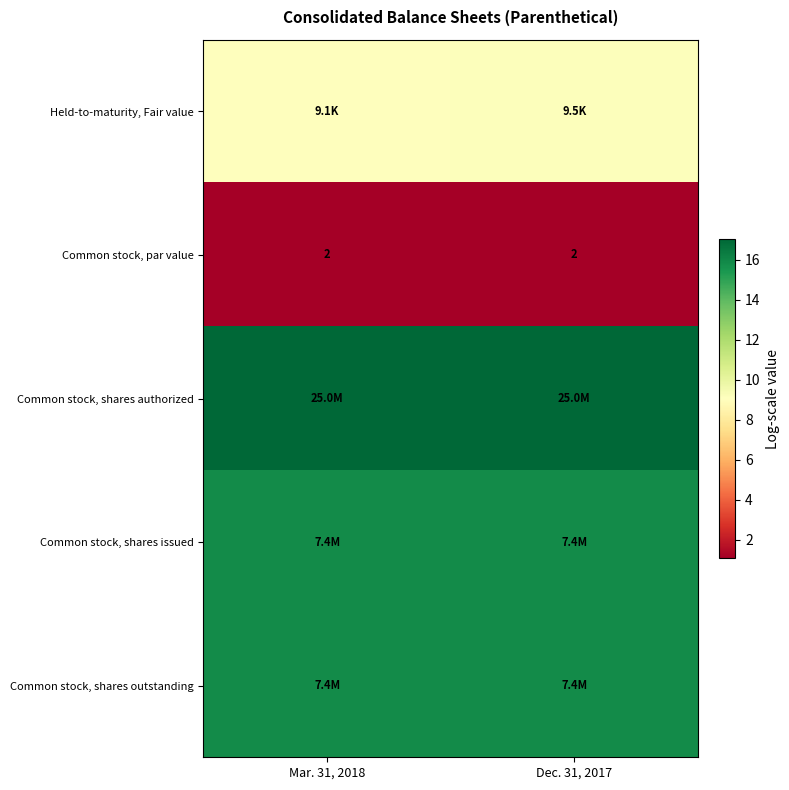

How many series are shown in this chart?

5